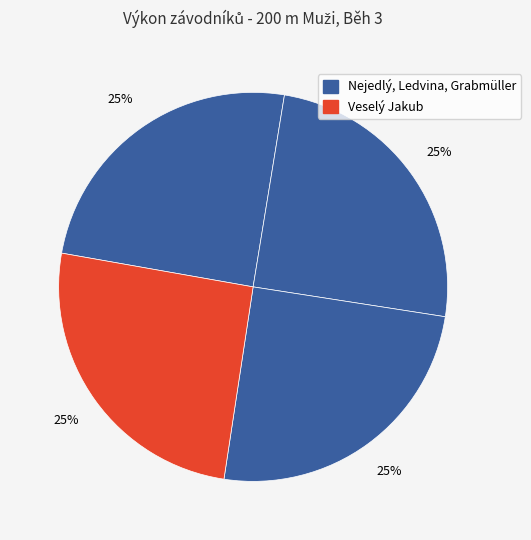

Count the number of slices in the pie.

4